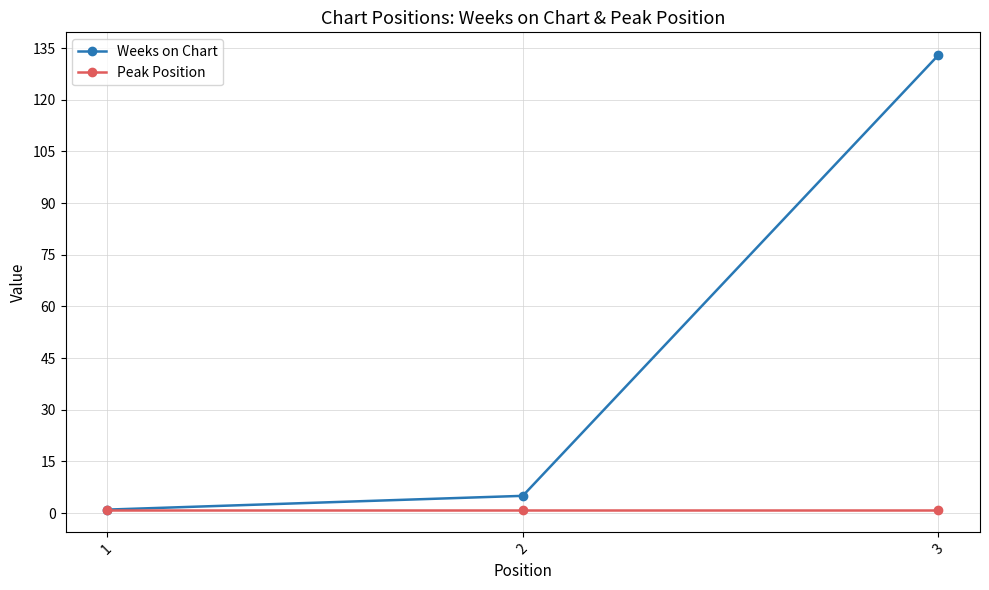

Reading left to right, extract all data points from this chart.

Weeks on Chart: 1=1	2=5	3=133
Peak Position: 1=1	2=1	3=1